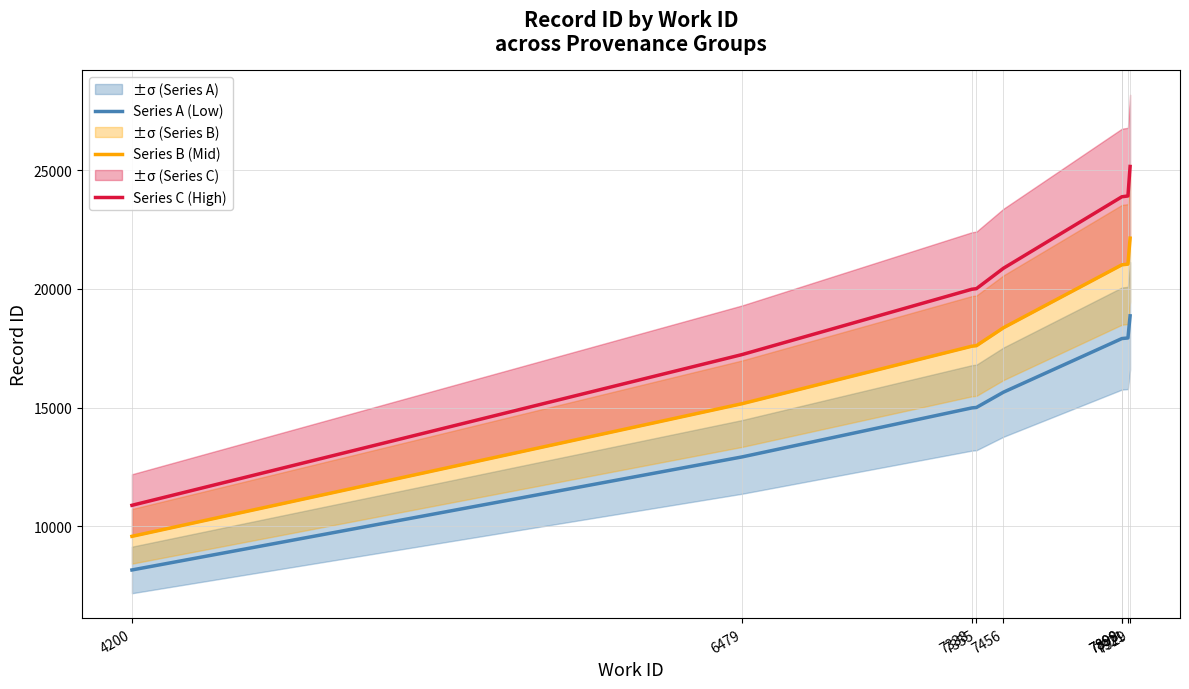

Does the chart display data point markers on the line(s)?

No